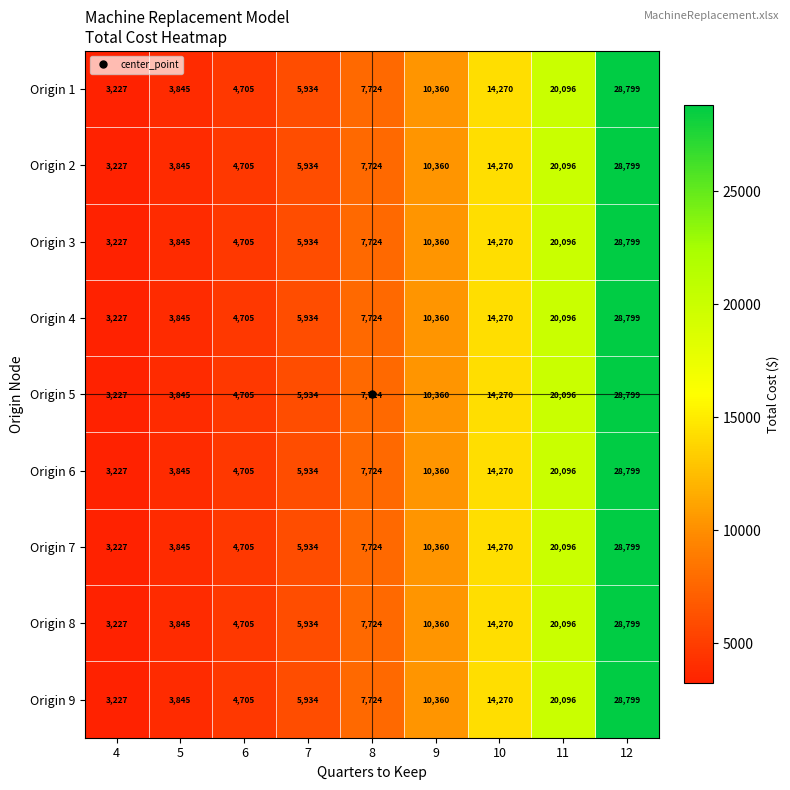

Is it true that Origin 4 equals 3227 at 4?

True